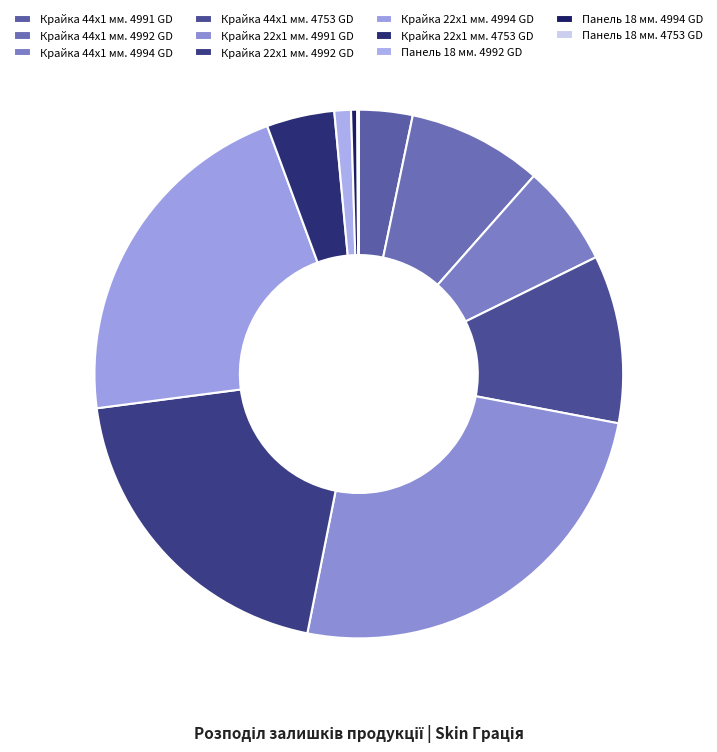

Which category has the smallest portion of the pie?

Панель 18 мм. 4753 GD